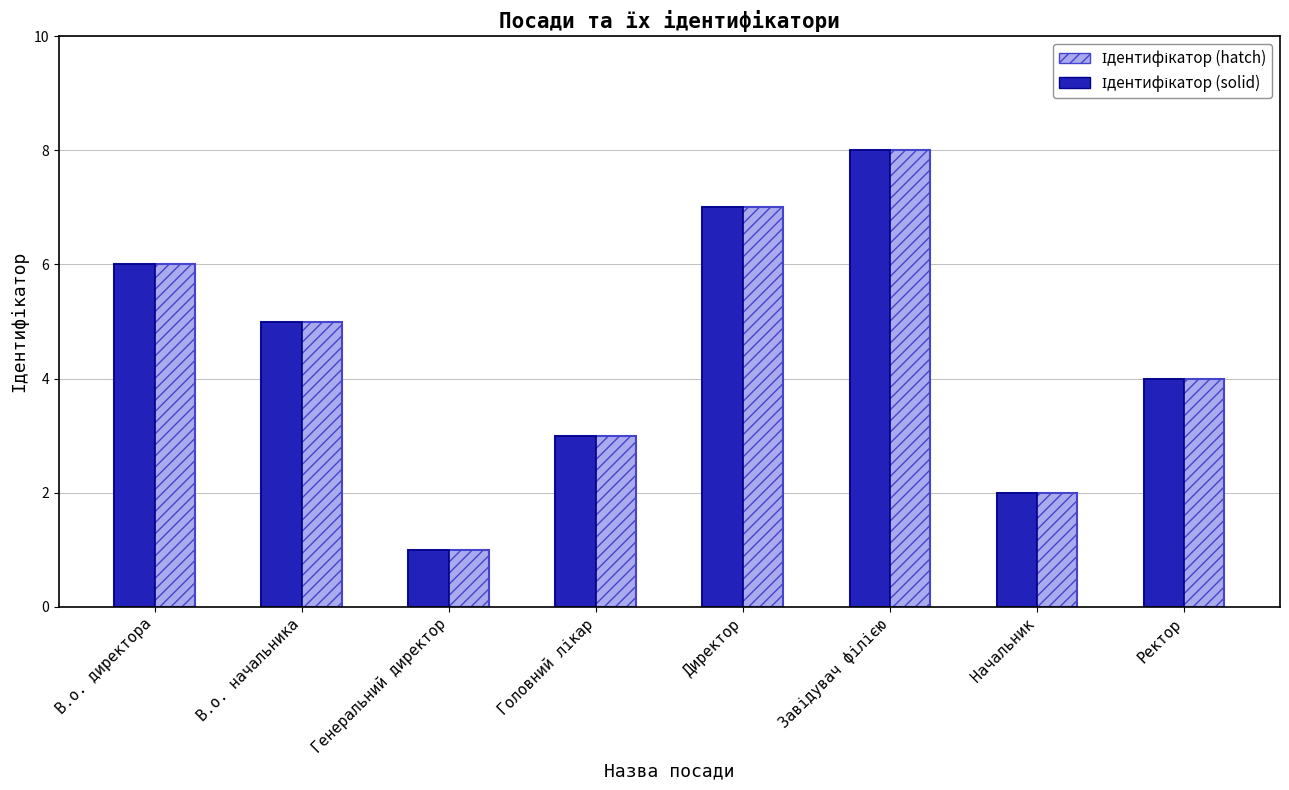

What is the total value across all series at Начальник?

6